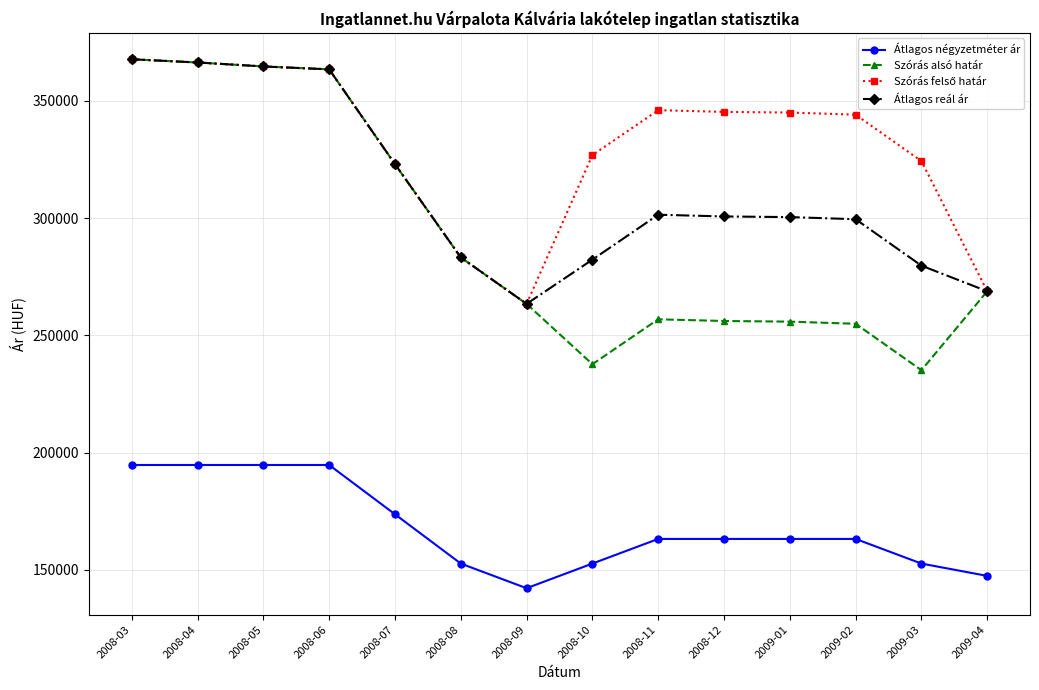

What is the highest value of the Átlagos négyzetméter ár series?

194736